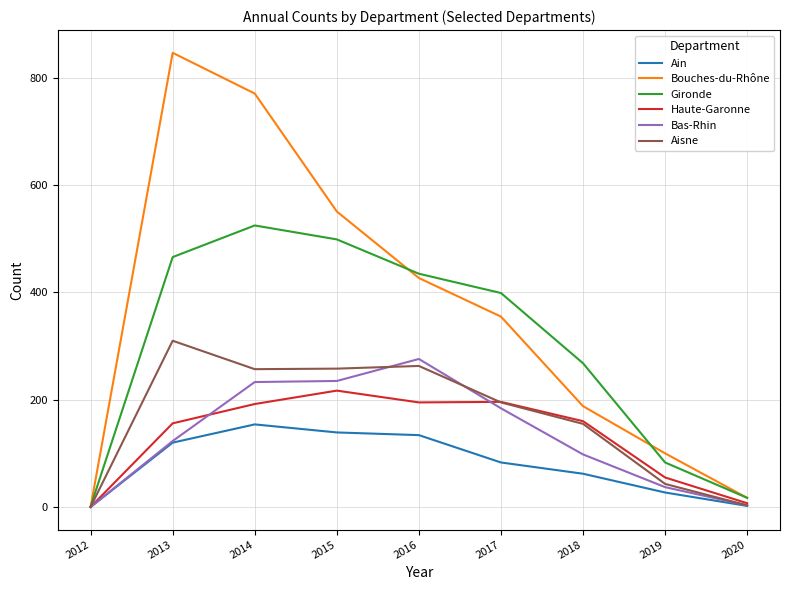

What value does the Bouches-du-Rhône series have at 2016?

427